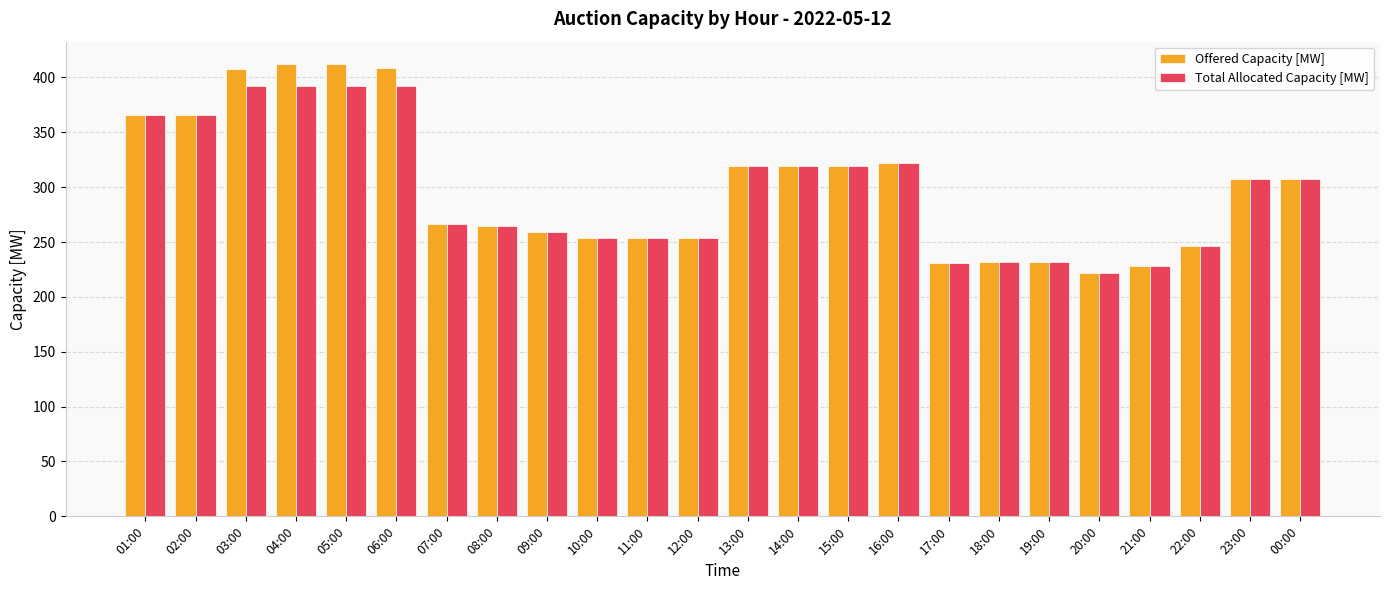

What is the label of the 1st bar from the right?

00:00